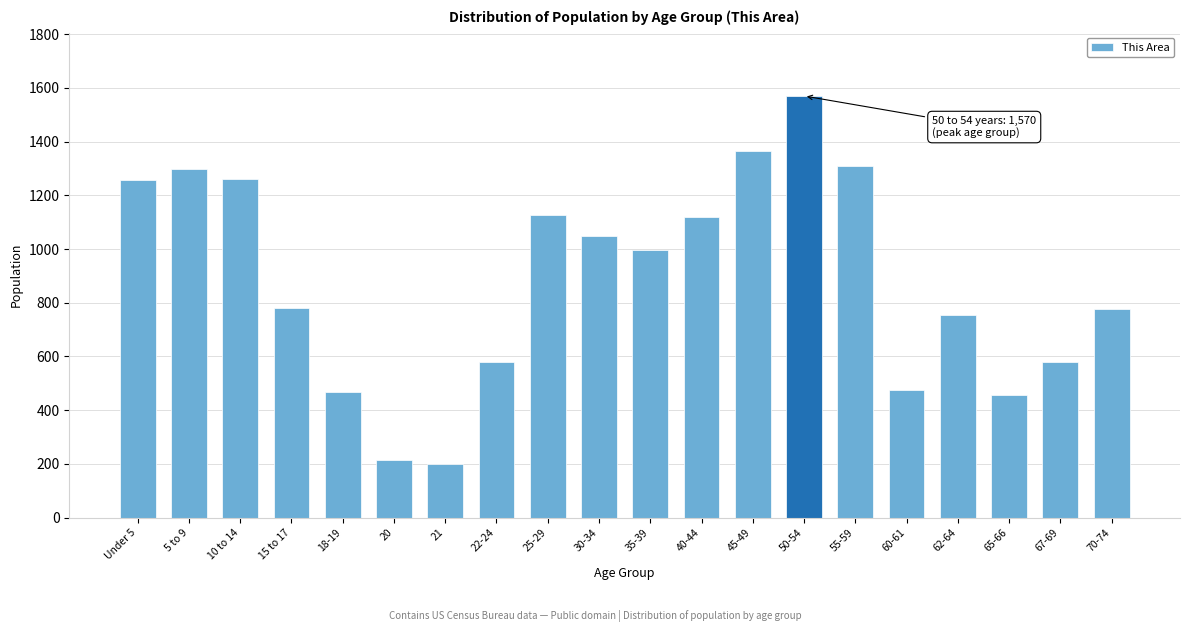

True or false: the data shows 2777 at 50-54.

False